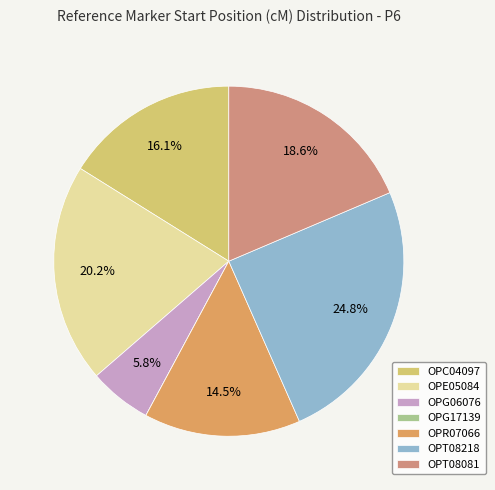

How many segments does this pie chart have?

7